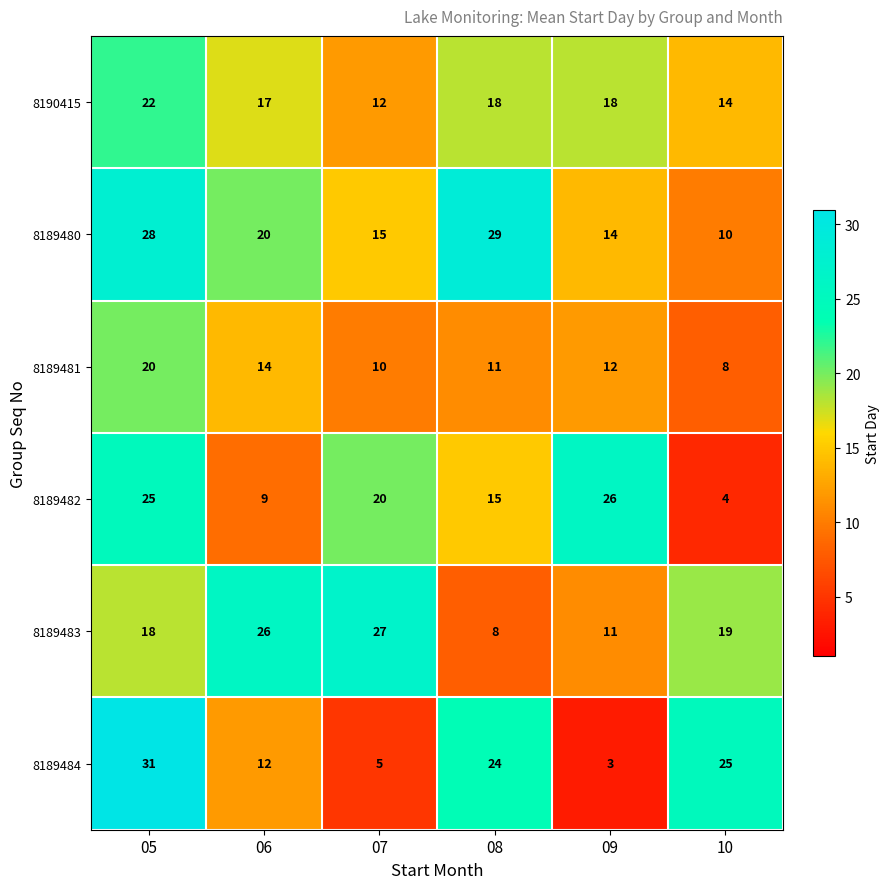

The 8189482 series shows 9 at 09. True or false?

False